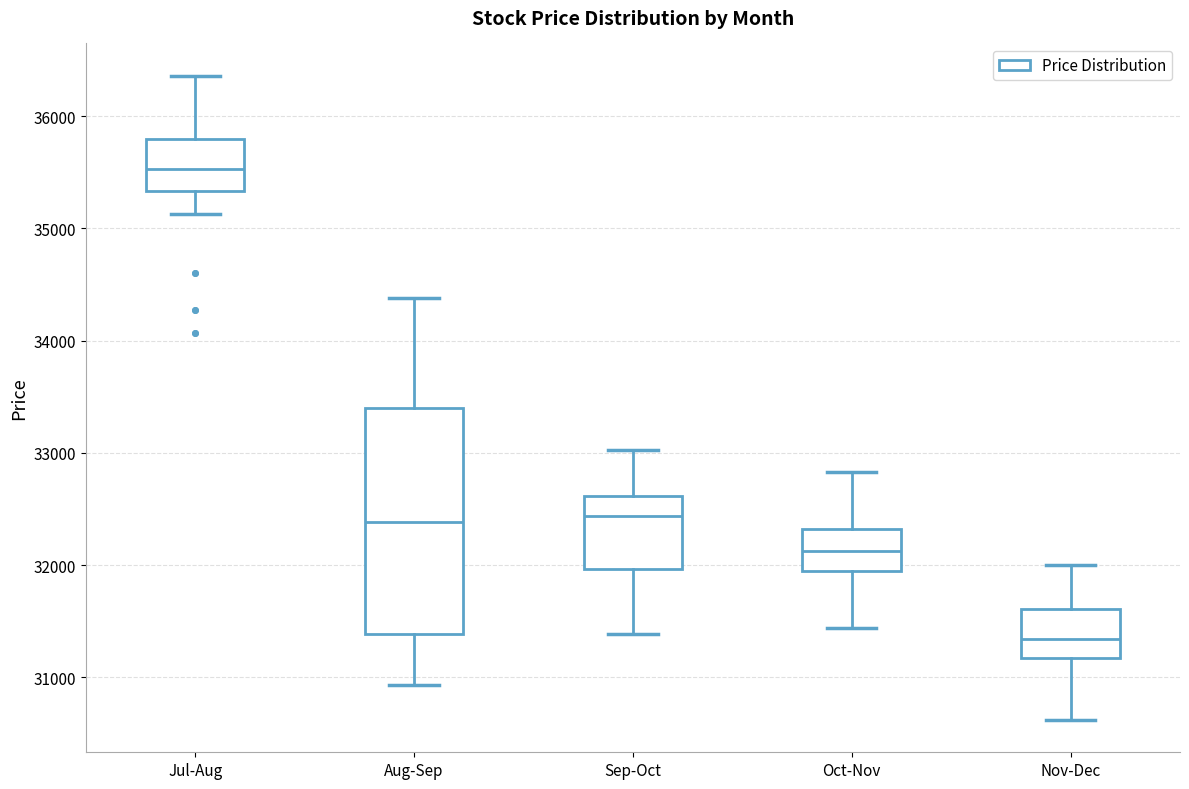

Where is the upper edge of the box for Aug-Sep on the y-axis? The values are not printed on the chart, so give them approximately, as read against the axis.

33400